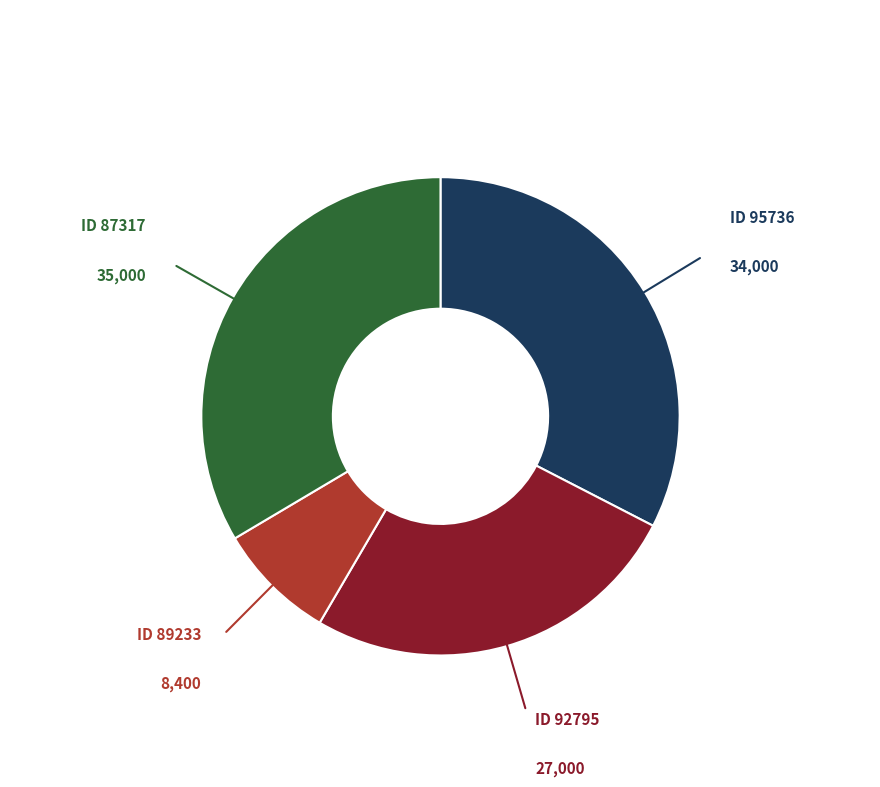

Does any single category account for the majority?

No